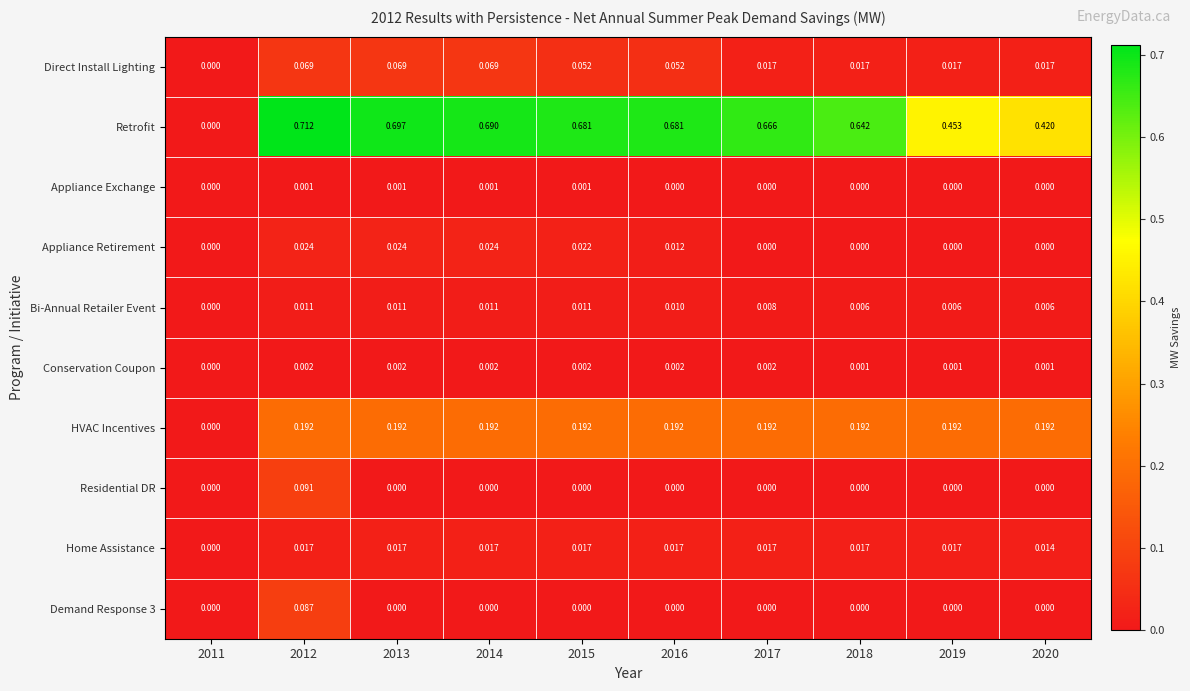

Which series has the largest total across all categories?

Retrofit